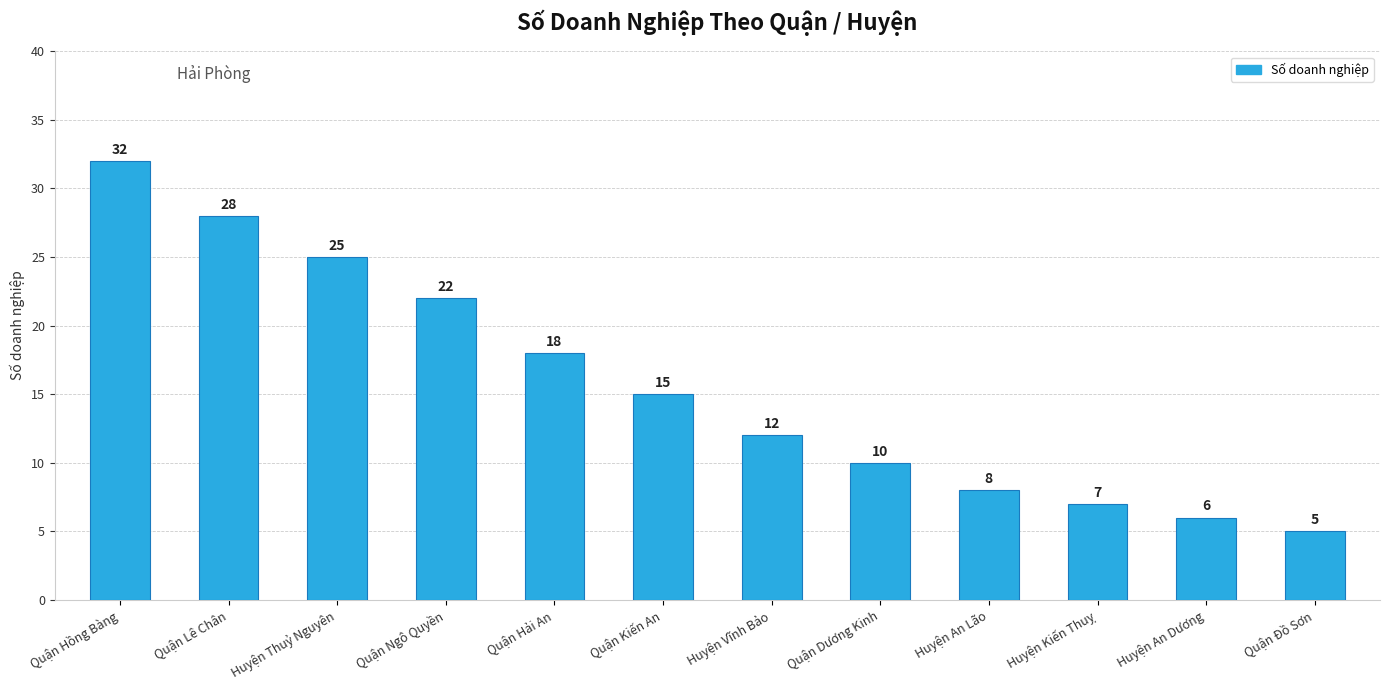

Count the number of data series in this chart.

1